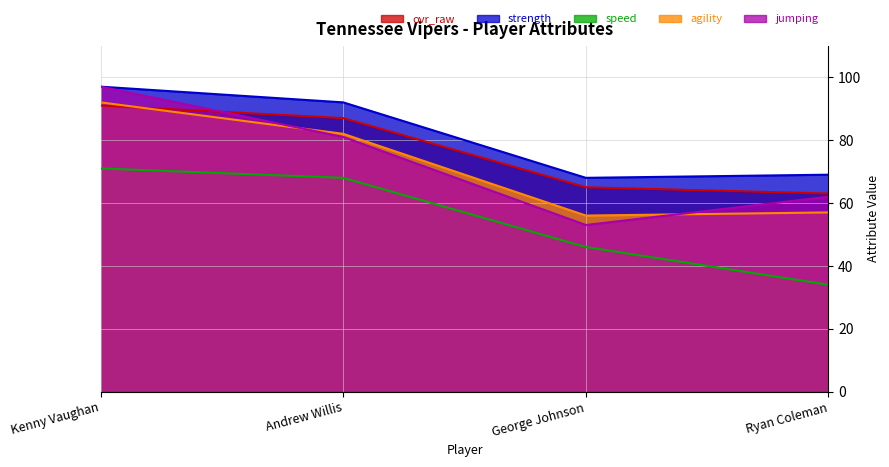

True or false: ovr_raw and strength intersect in this chart.

False